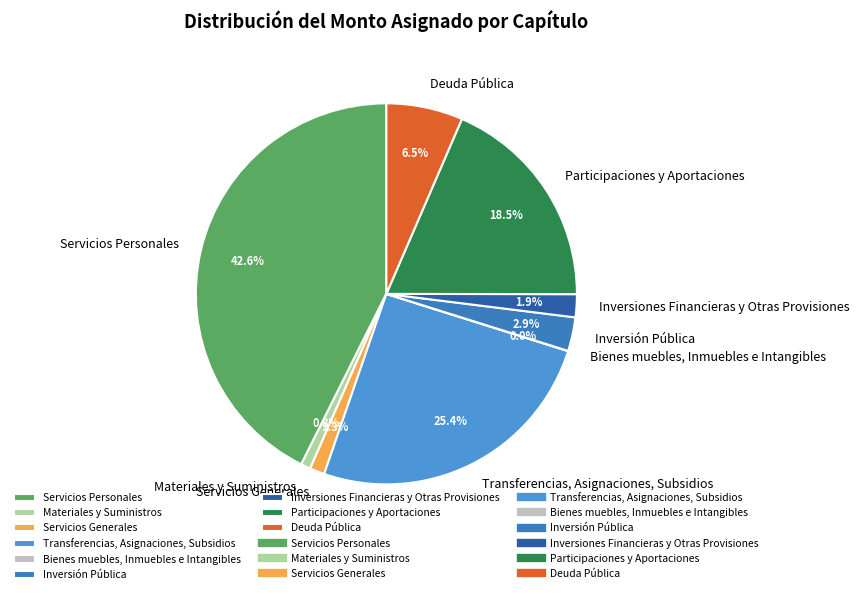

What portion of the pie excludes Inversión Pública?

97.1%